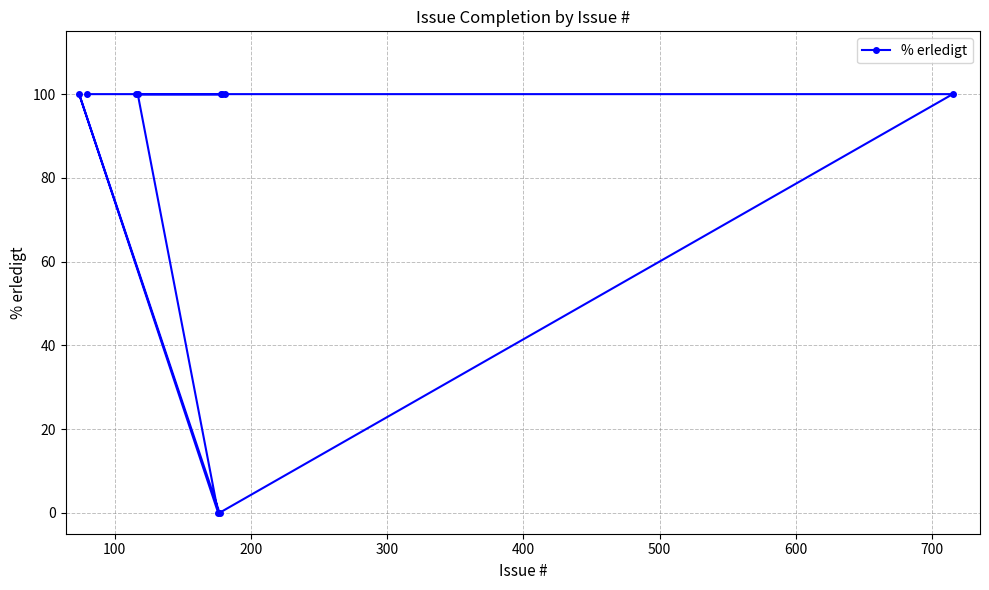

What is the greatest value displayed?

100